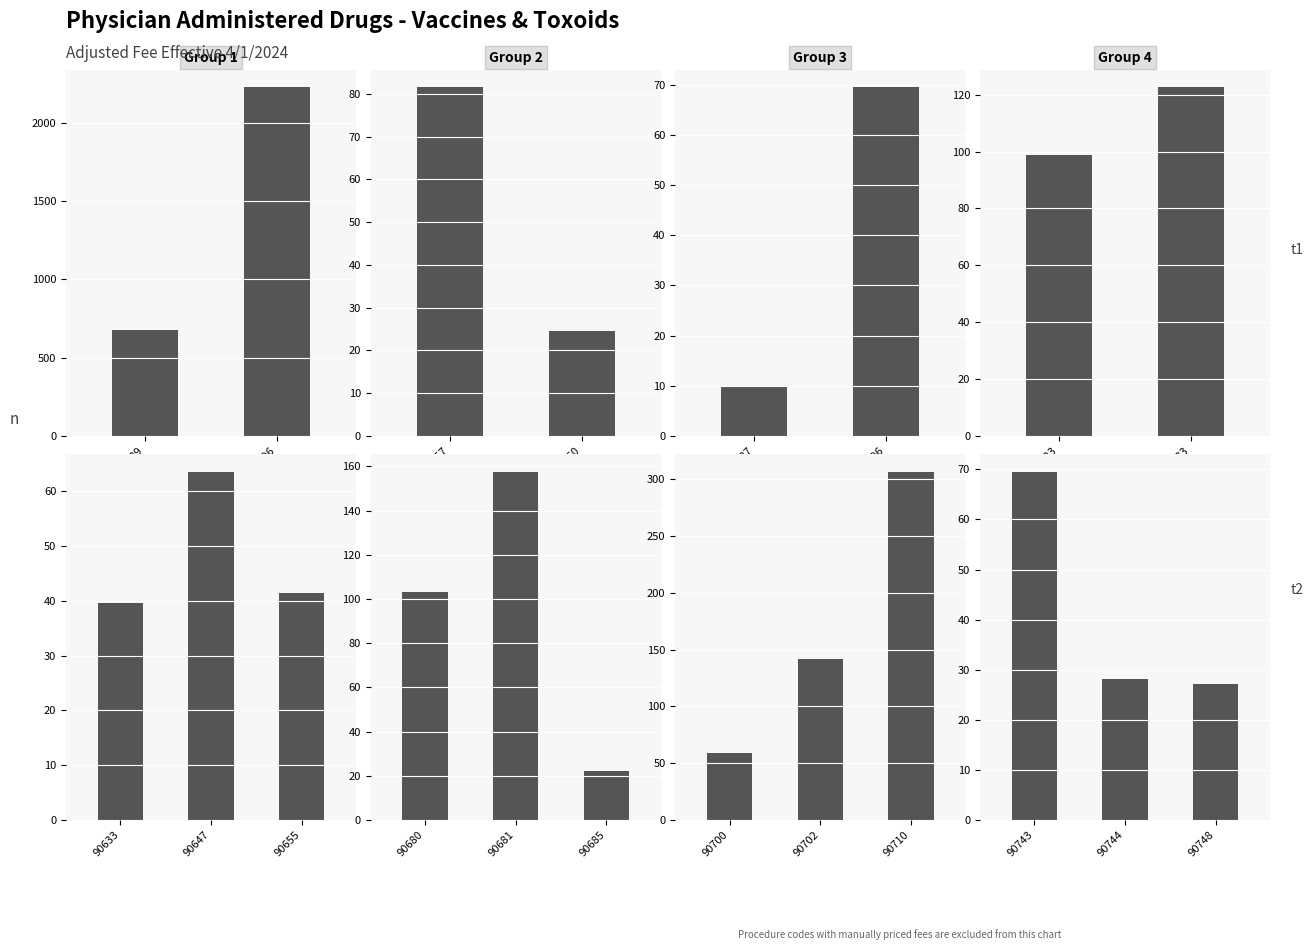

Is it true that the value at 90655 is 15.8?

False